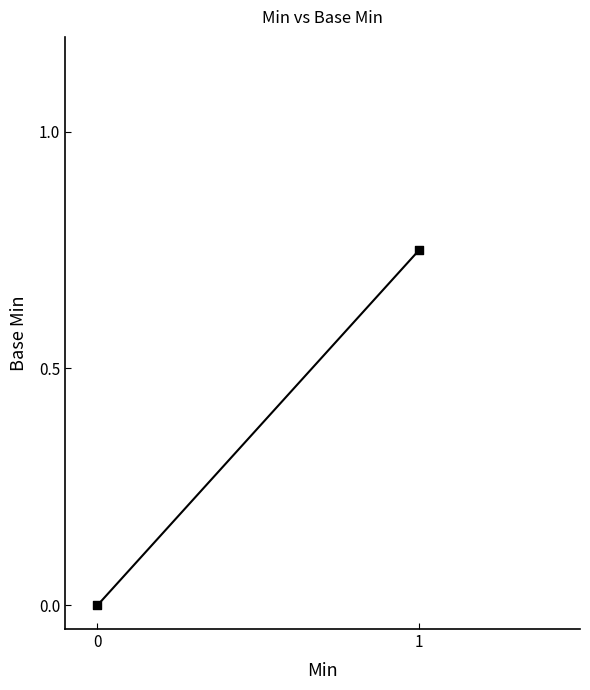

What is the average Y value?

0.4